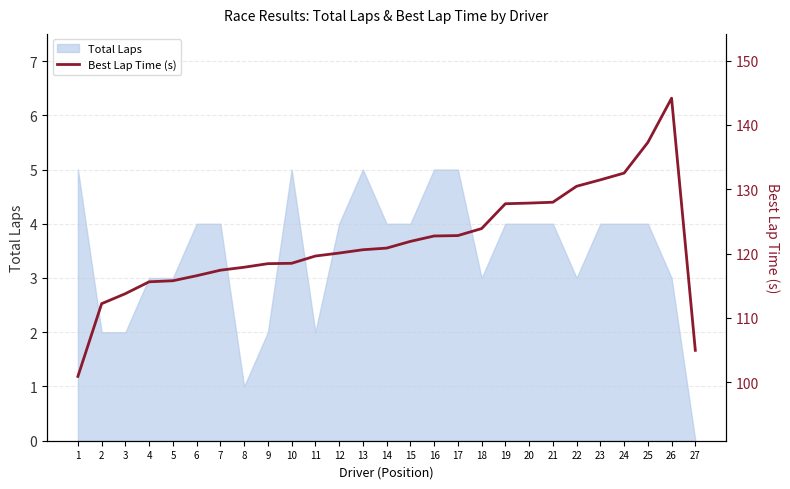

The value of Total Laps at 6 is 4. True or false?

True